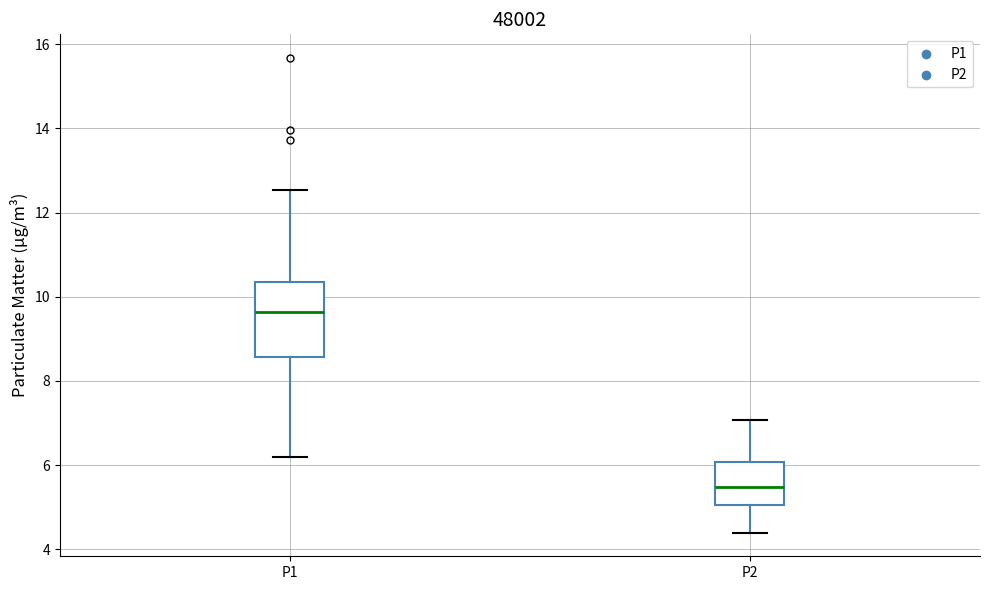

Reading left to right, read every box against the y-axis: the position of its median line, the range the box covers, and the ends of its whiskers. The values are not printed on the chart, so give them approximately, as read against the axis.

P1: median 9.6, box 8.6 to 10.4, whiskers 6.2 to 12.6
P2: median 5.4, box 5.0 to 6.0, whiskers 4.4 to 7.0